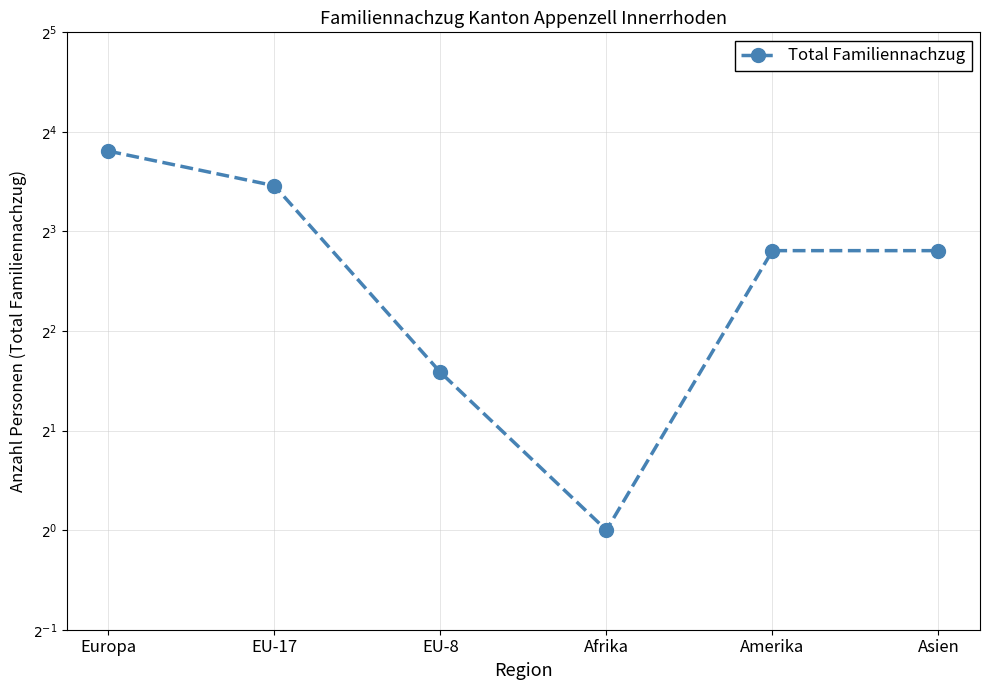

The chart shows a value of 1 at Afrika. True or false?

True